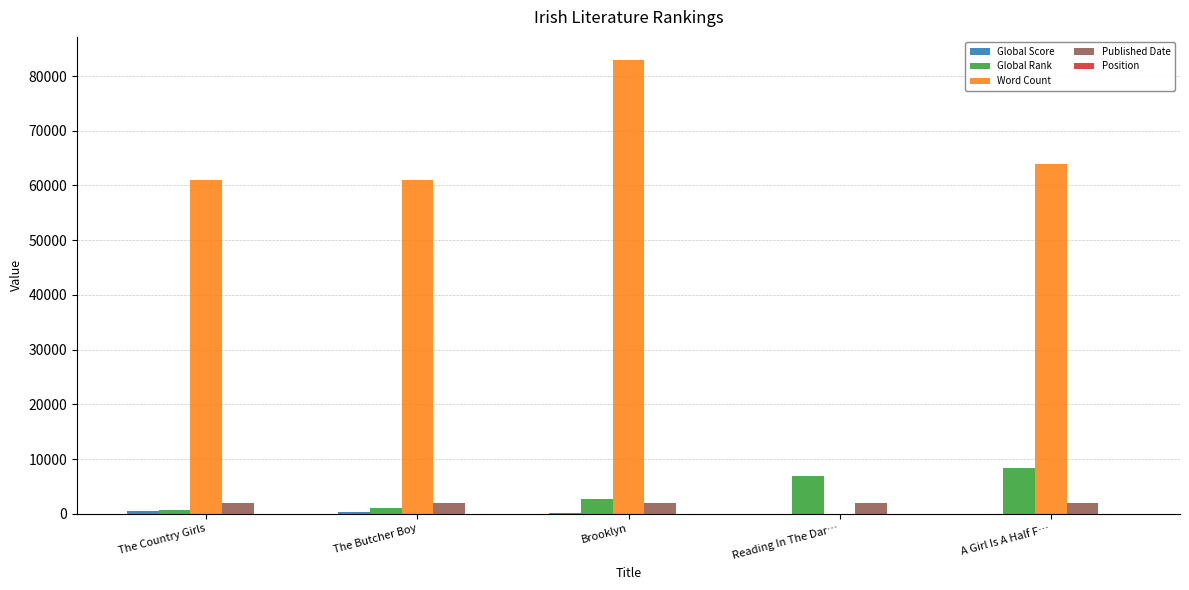

Which series has the largest total across all categories?

Word Count